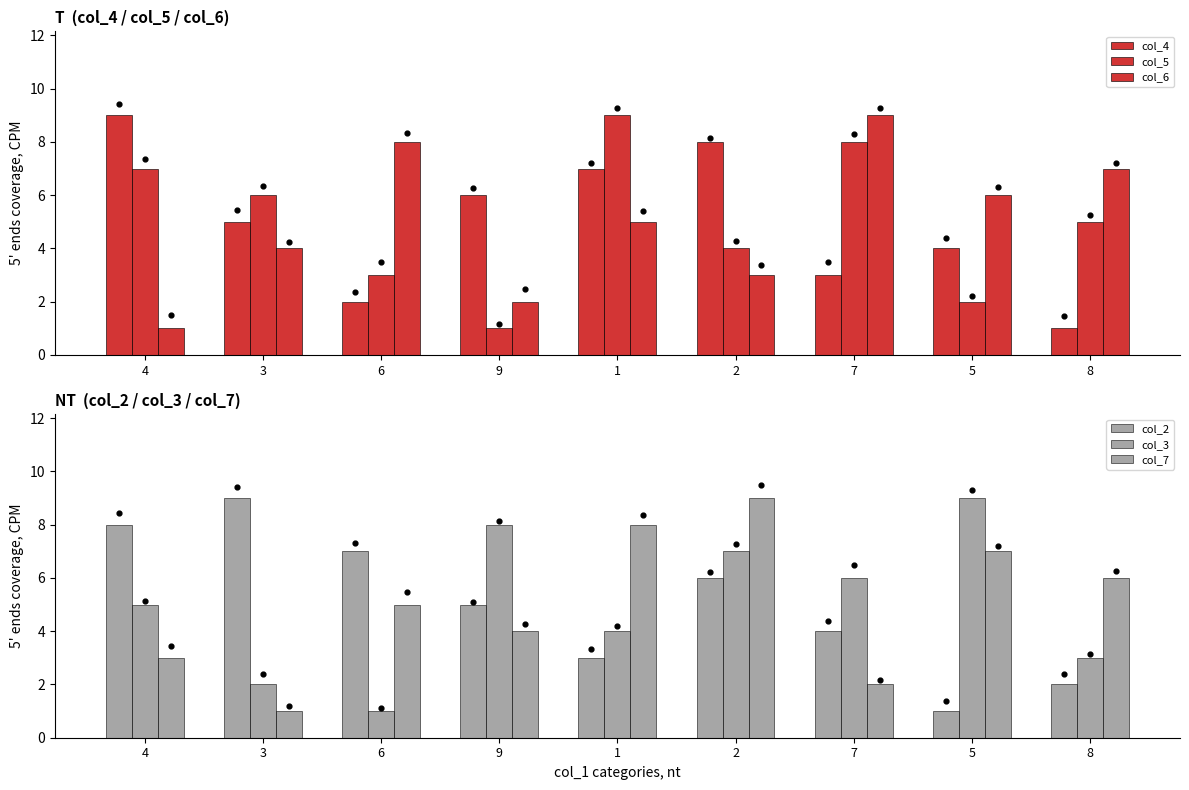

Which series contains the highest Y value?

col_4